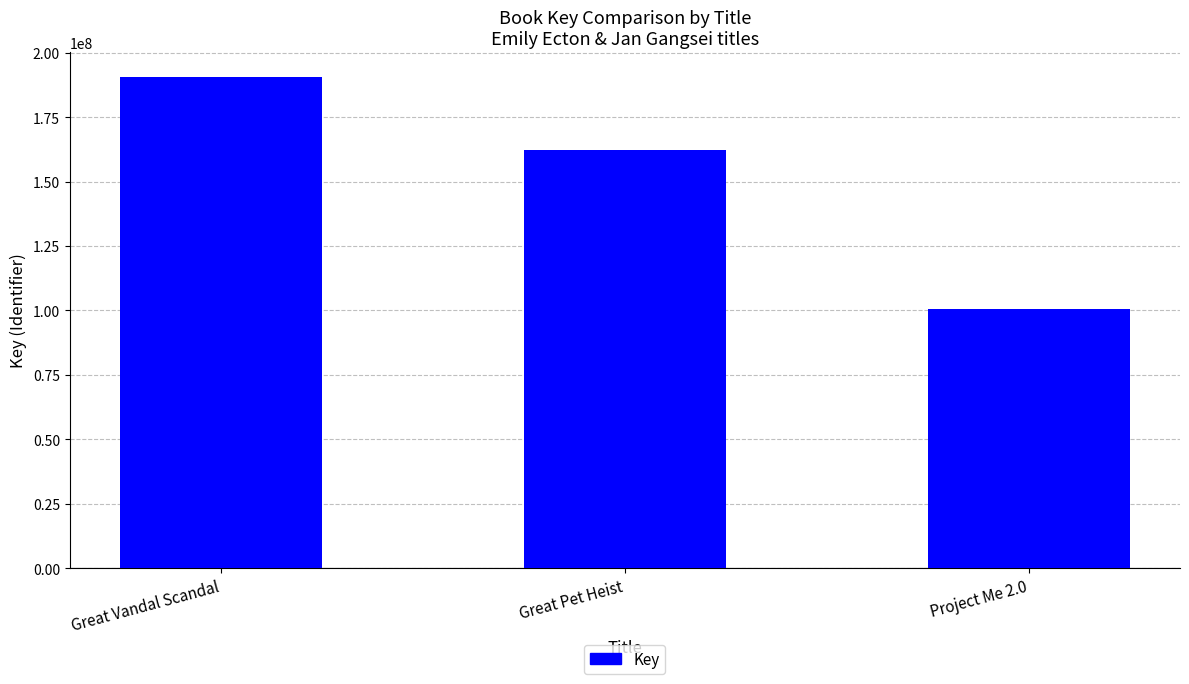

Rank the categories by value from highest to lowest.

Great Vandal Scandal, Great Pet Heist, Project Me 2.0